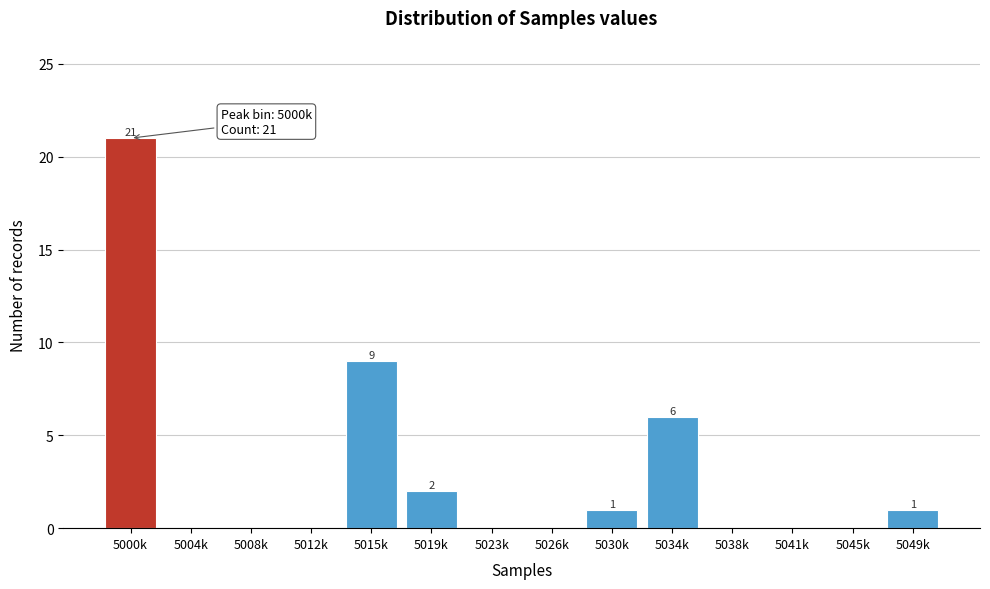

Reading left to right, list all the values displayed in this chart.

5000k=21	5004k=0	5008k=0	5012k=0	5015k=9	5019k=2	5023k=0	5026k=0	5030k=1	5034k=6	5038k=0	5041k=0	5045k=0	5049k=1